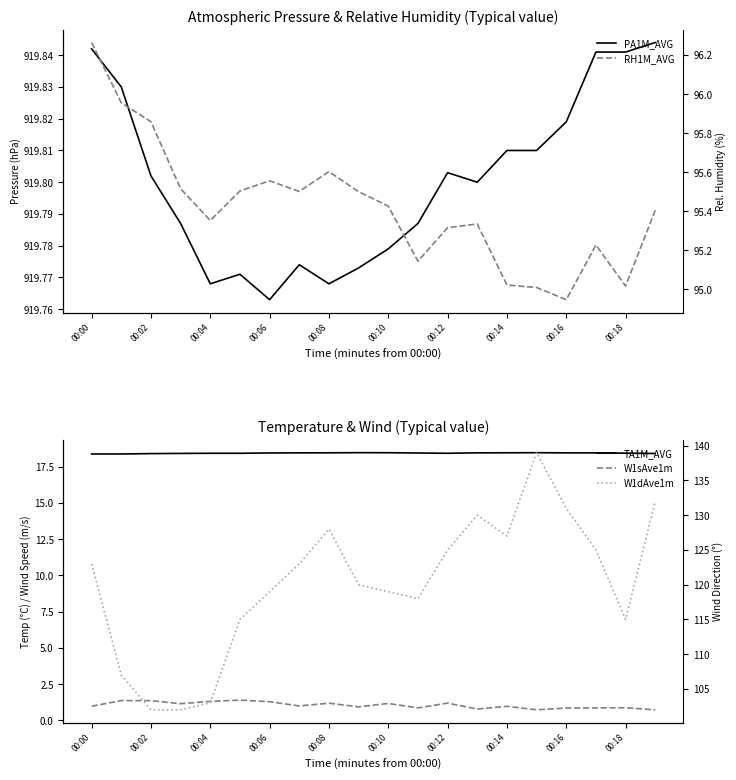

List the series in order of their peak value, highest first.

PA1M_AVG, W1dAve1m, RH1M_AVG, TA1M_AVG, W1sAve1m